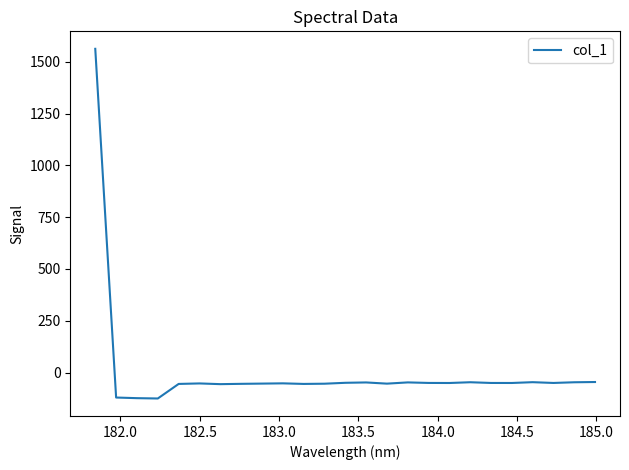

Is this an area chart (filled region under the line)?

No